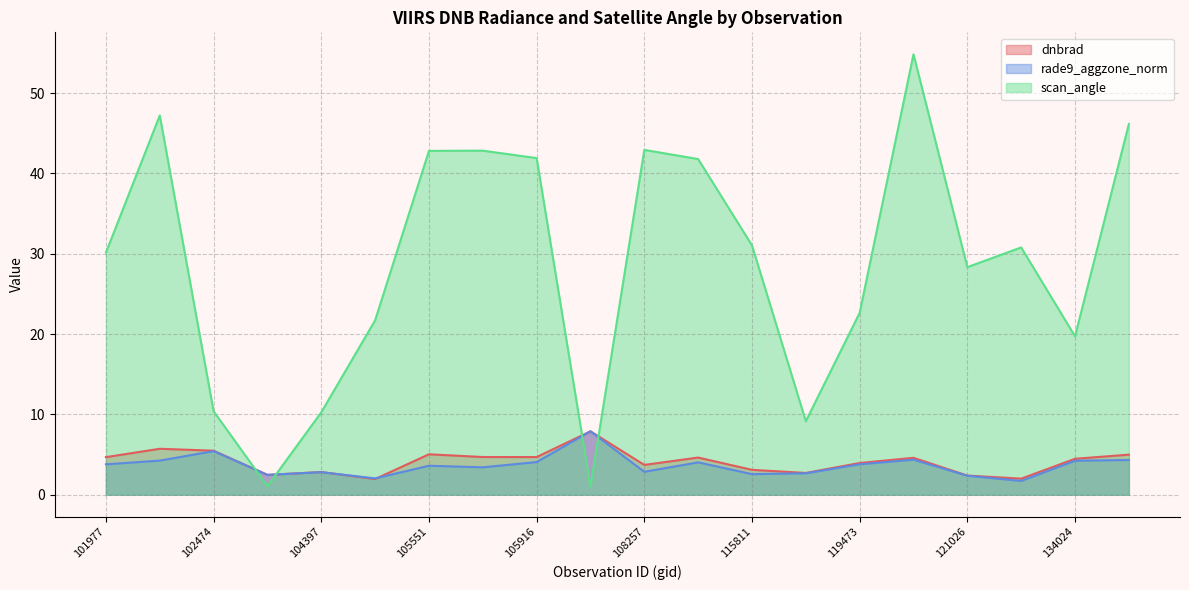

Between 101977 and 120691, which series saw the biggest shift?

scan_angle